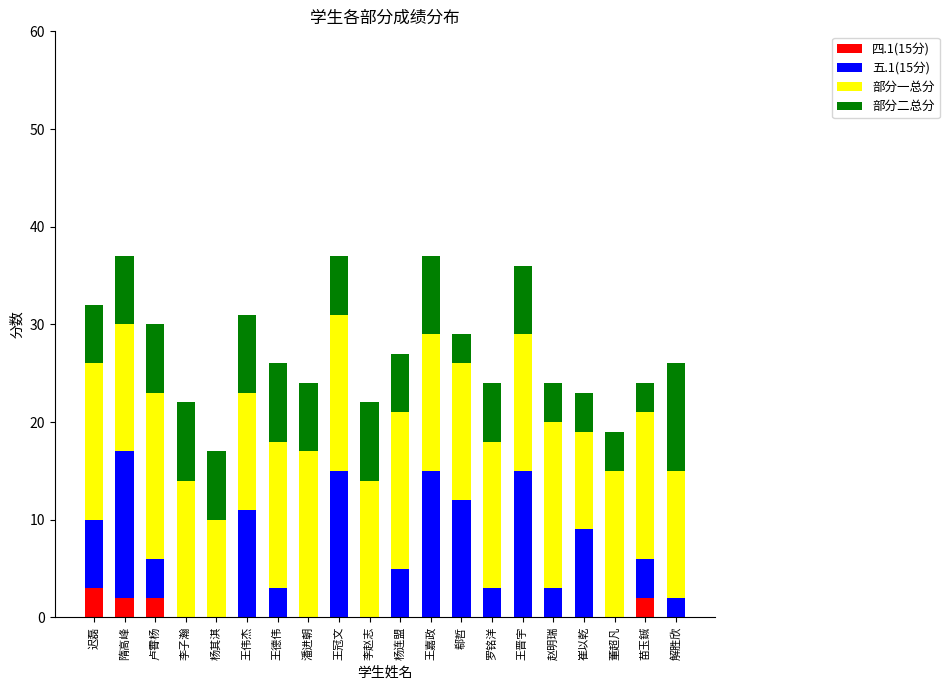

What is the total value across all series at 隋高峰?

37